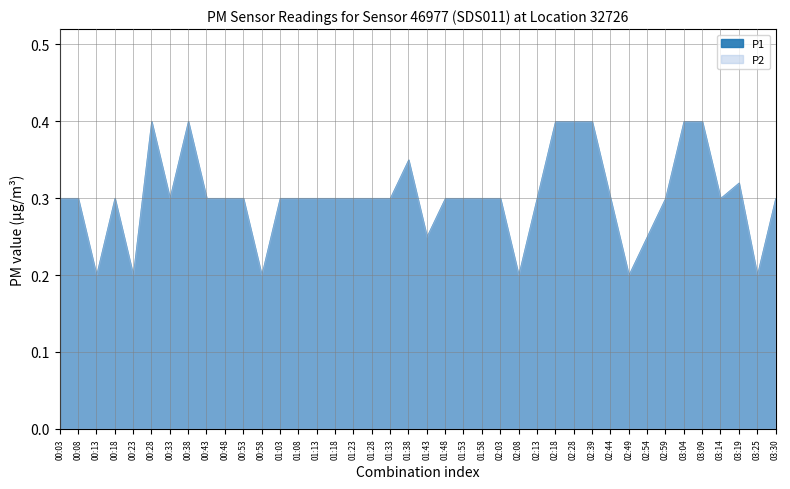

Does the chart display data point markers on the line(s)?

No